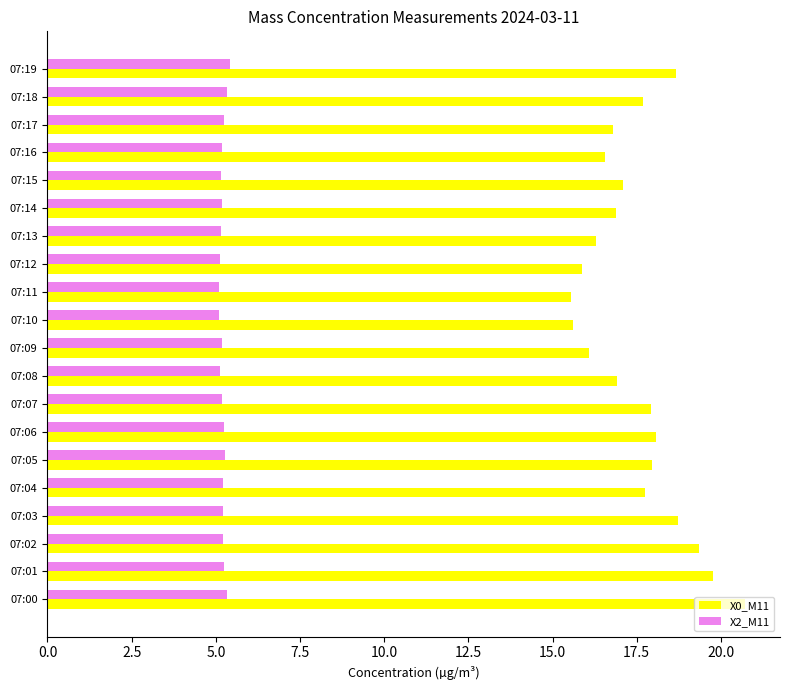

What is the sum of all X0_M11 values?

350.3